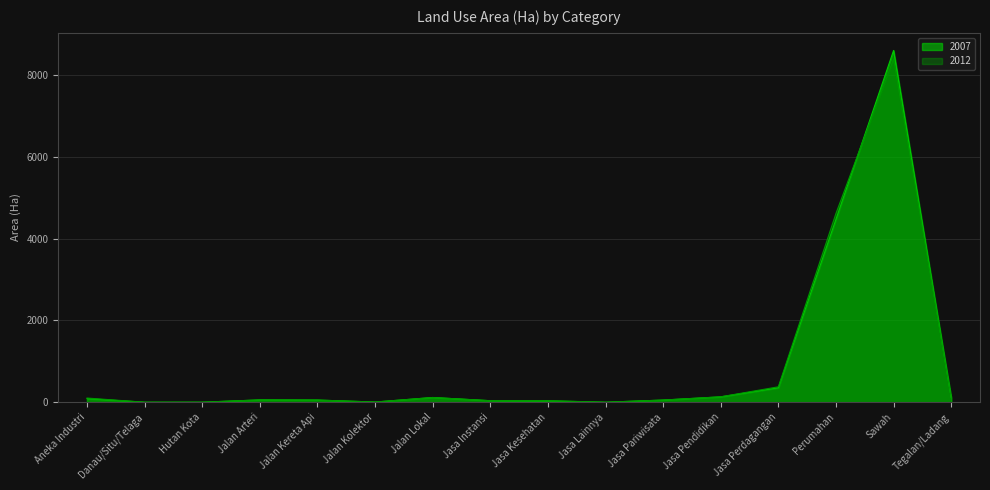

What is the difference between the maximum and minimum values in the 2007 series?

8606.9